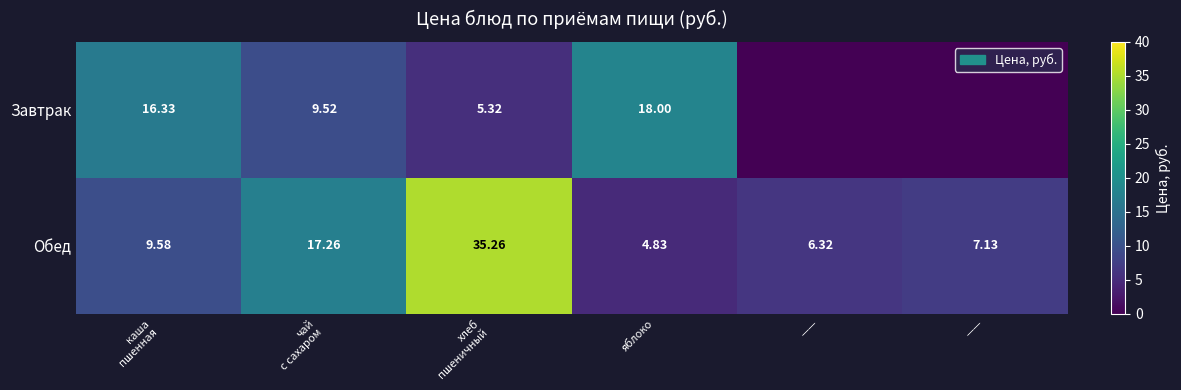

Rank the series by their maximum value, from lowest to highest.

Завтрак, Обед